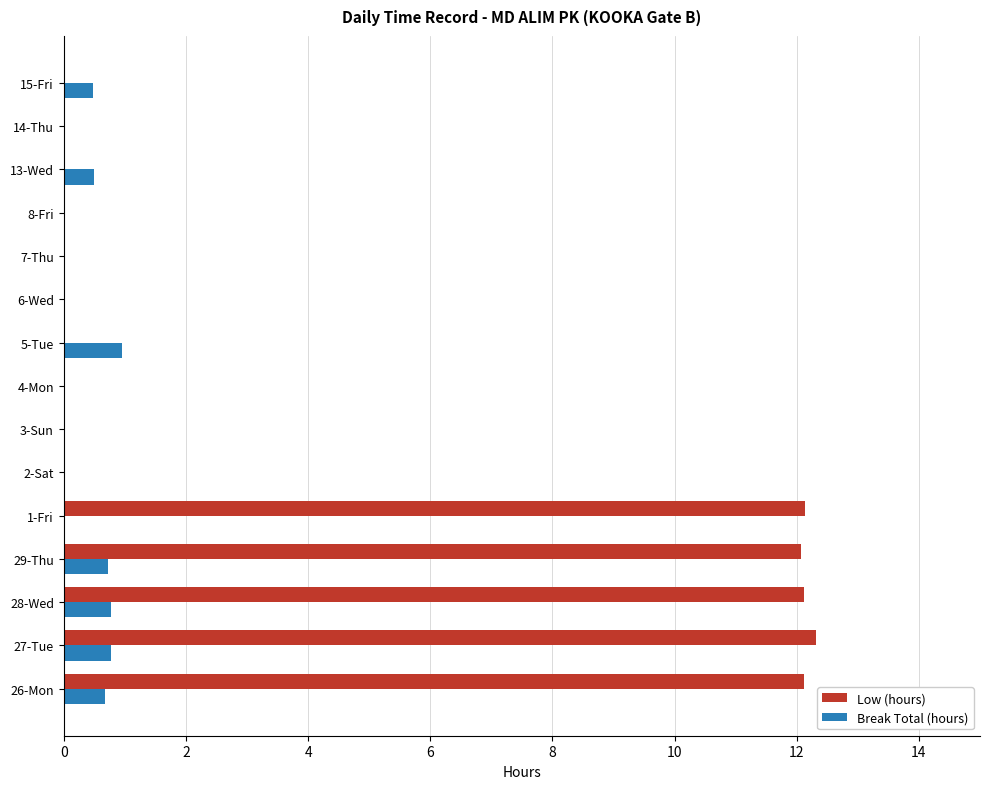

Read the Break Total (hours) value at 28-Wed.

0.8